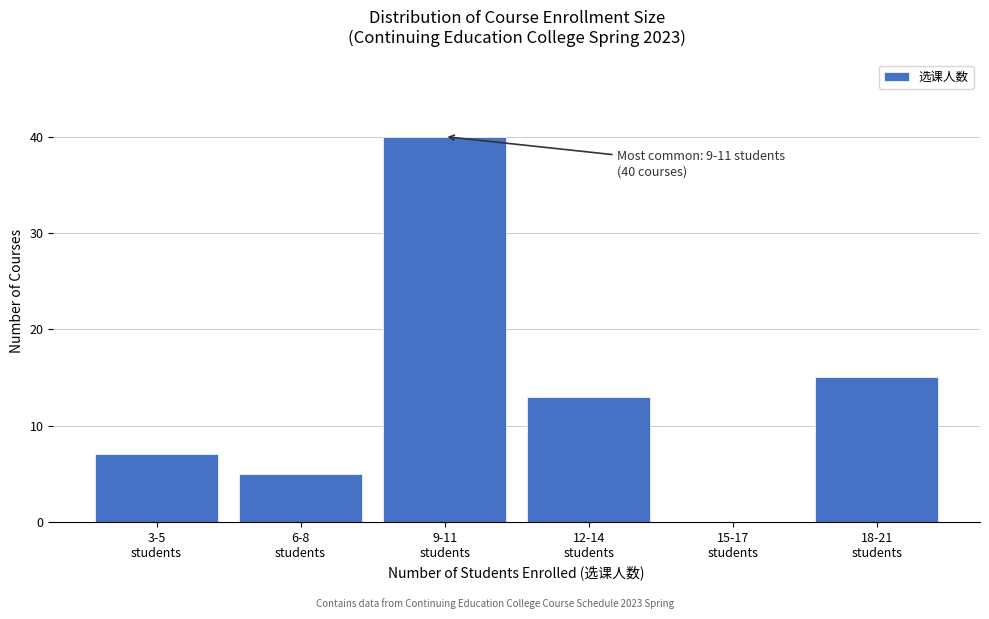

What is the sum of all values?

80